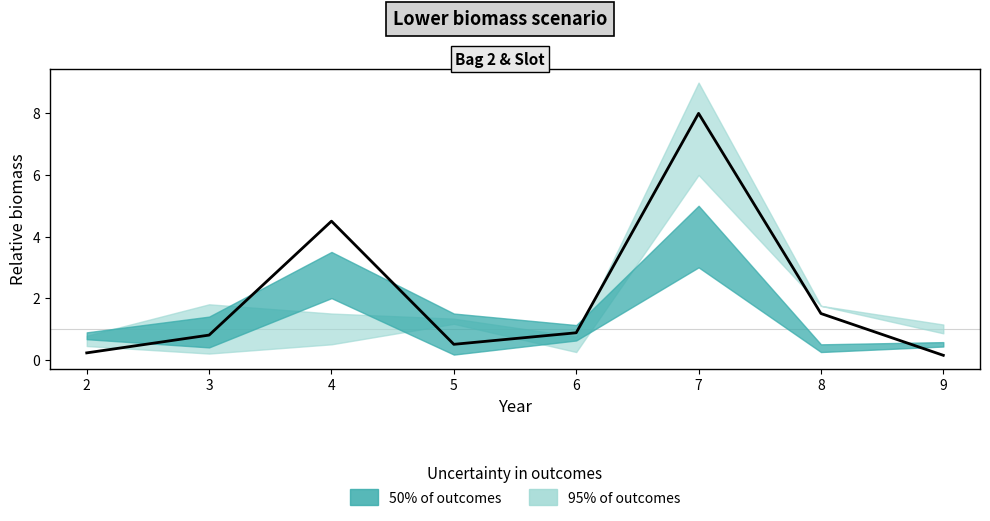

Is this an area chart (filled region under the line)?

No